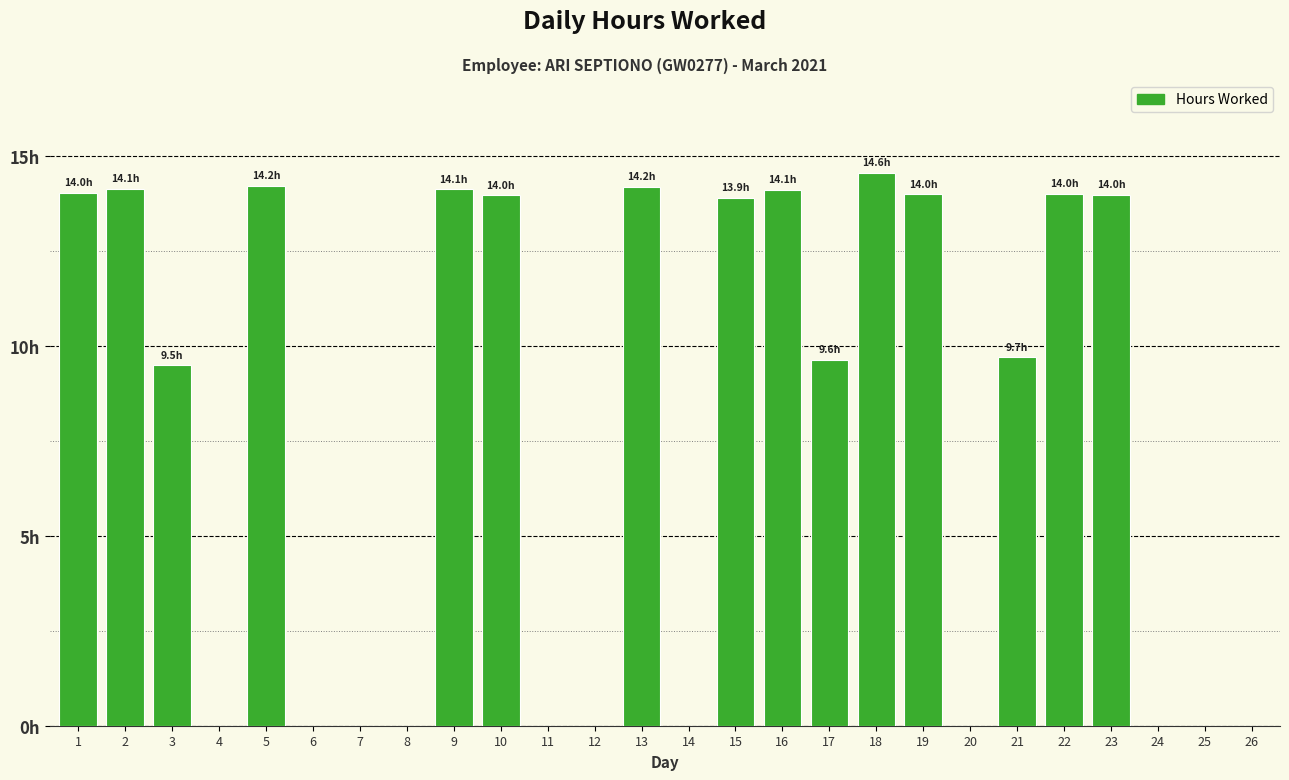

What is the difference between the maximum and second lowest values?

14.6